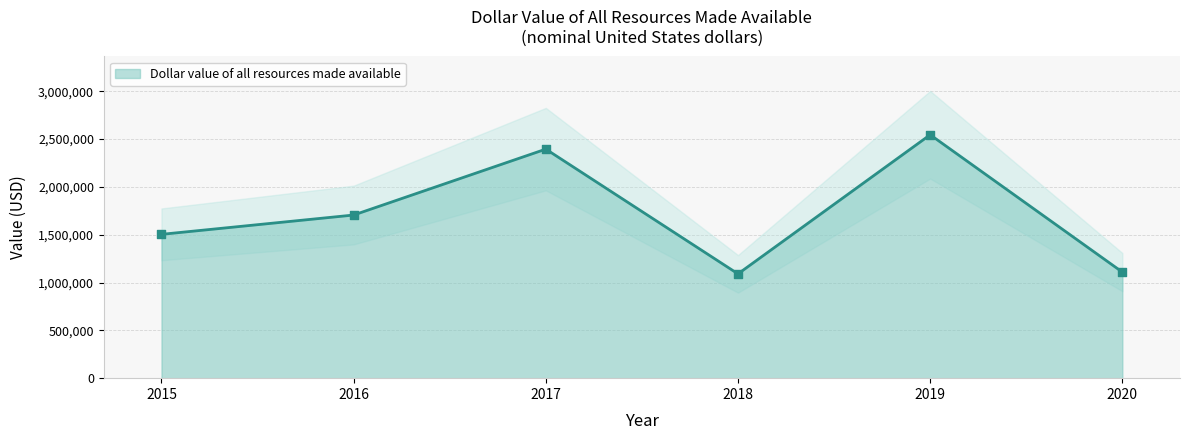

Approximately how many times larger is the value at 2017 compared to 2016?

1.4